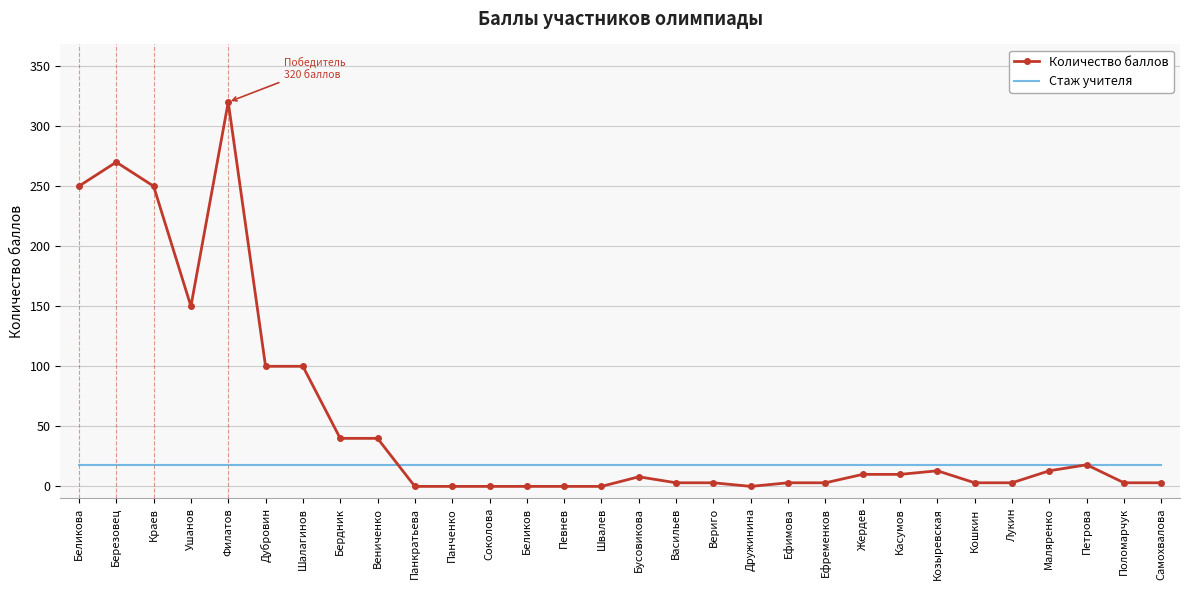

Count the number of categories in the chart.

30